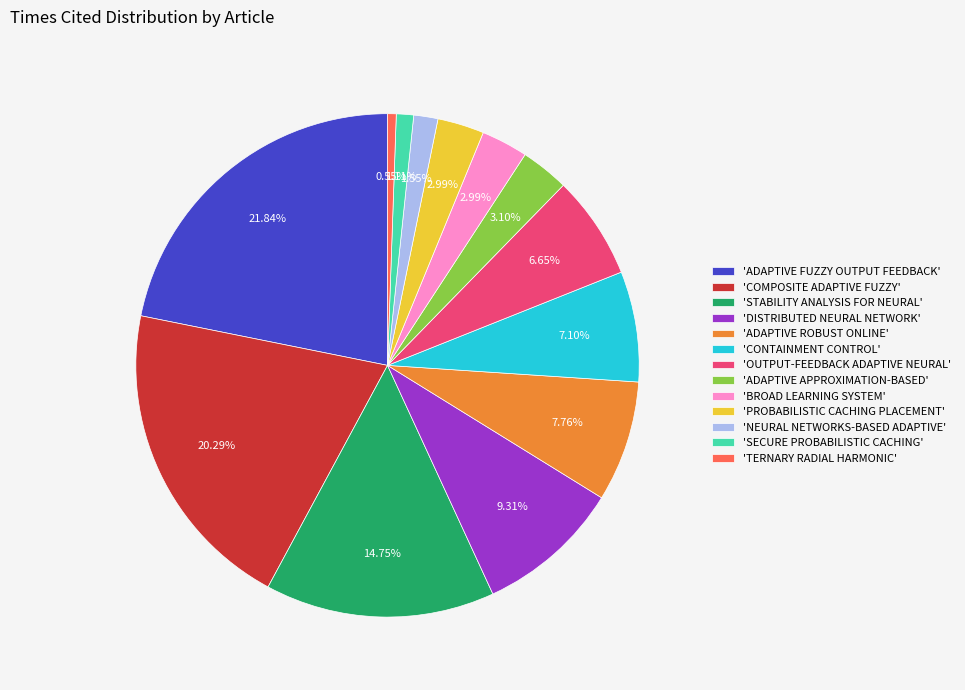

Which category has the biggest portion of the pie?

'ADAPTIVE FUZZY OUTPUT FEEDBACK'